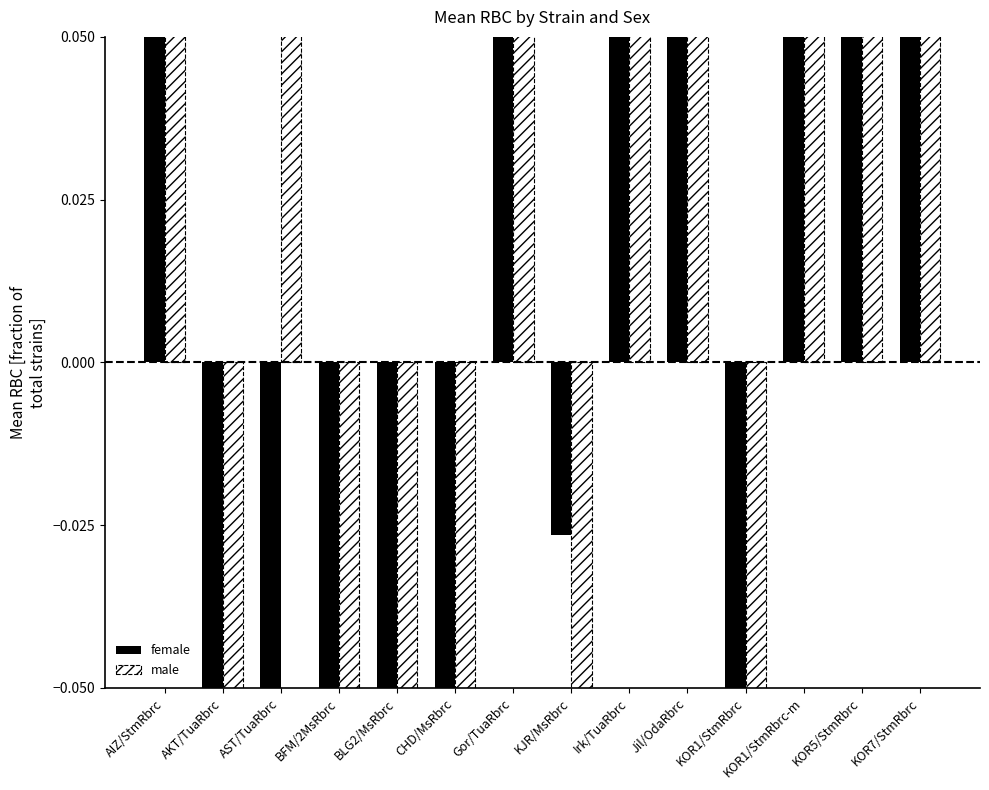

What is the label of the 4th bar from the right?

KOR1/StmRbrc